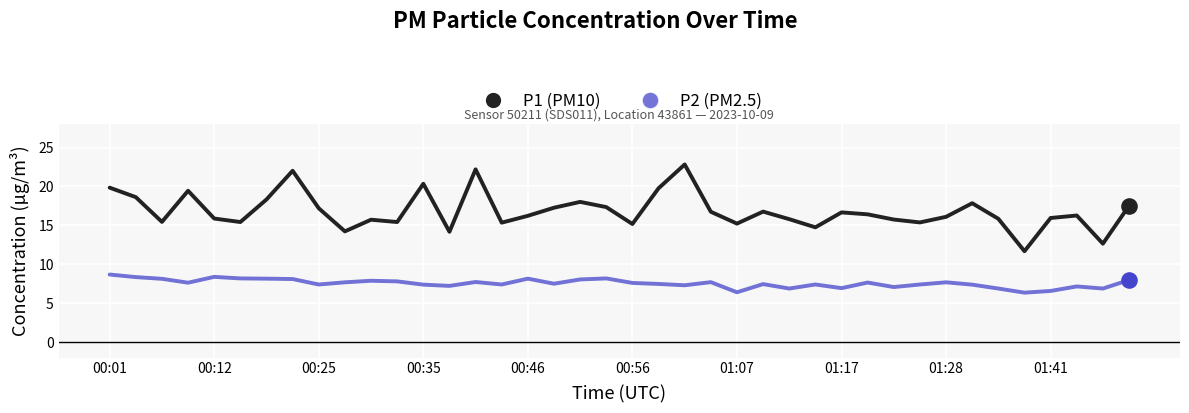

What is the maximum value shown in the chart?

22.8